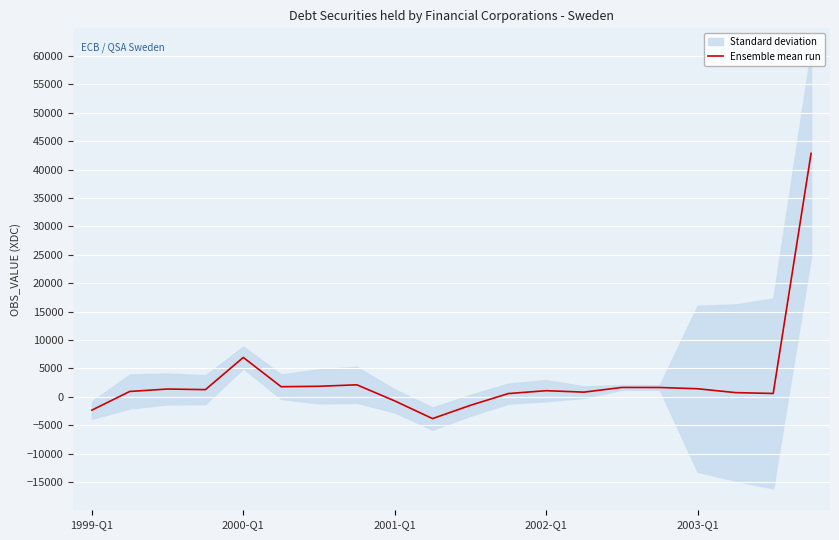

What position from the right is 5?

15